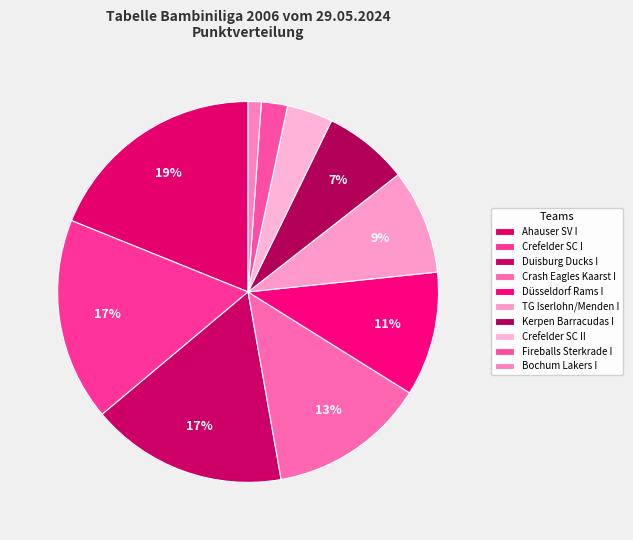

Is TG Iserlohn/Menden I the majority of the pie?

No